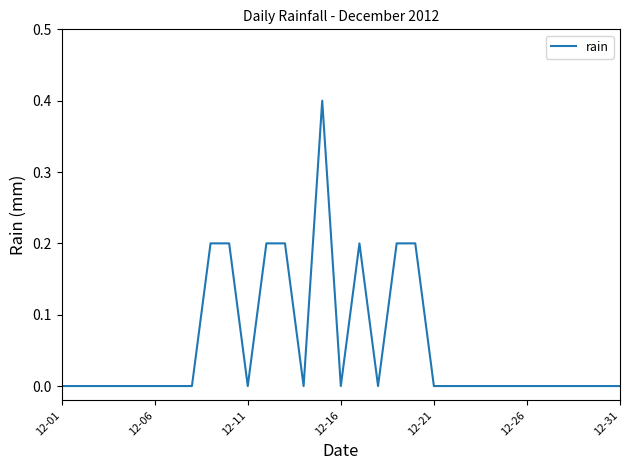

Does the chart have visible grid lines?

No